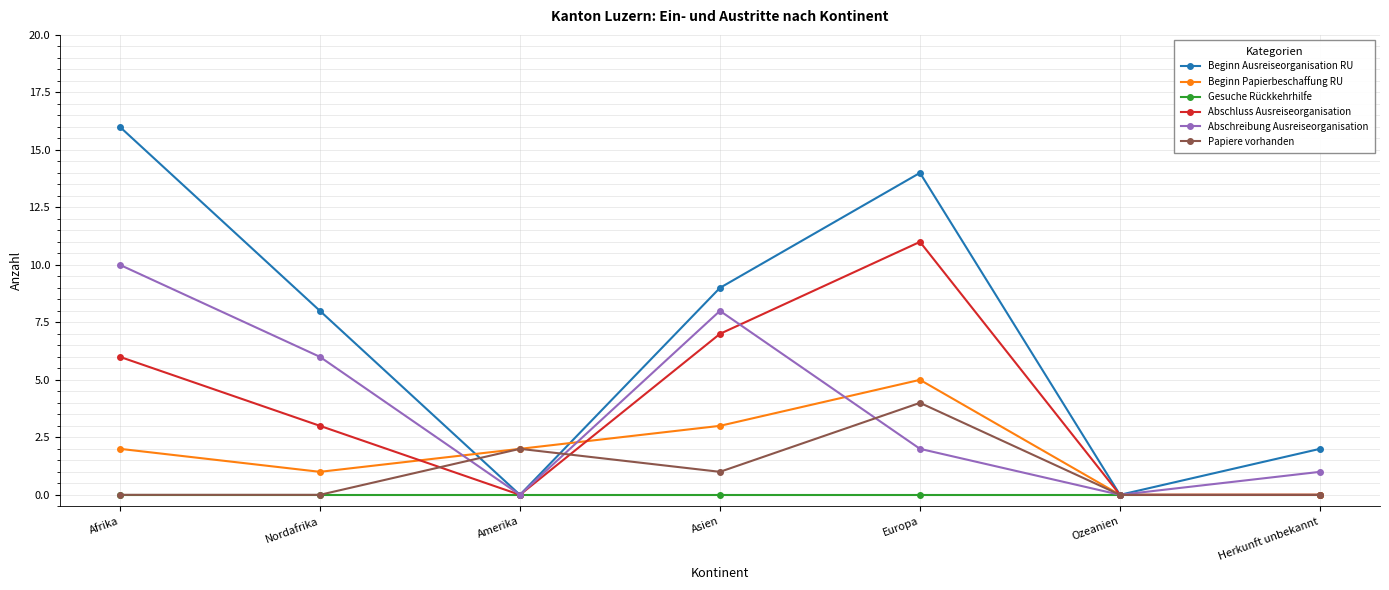

Reading left to right, transcribe all the data shown in this chart.

Beginn Ausreiseorganisation RU: Afrika=16	Nordafrika=8	Amerika=0	Asien=9	Europa=14	Ozeanien=0	Herkunft unbekannt=2
Beginn Papierbeschaffung RU: Afrika=2	Nordafrika=1	Amerika=2	Asien=3	Europa=5	Ozeanien=0	Herkunft unbekannt=0
Gesuche Rückkehrhilfe: Afrika=0	Nordafrika=0	Amerika=0	Asien=0	Europa=0	Ozeanien=0	Herkunft unbekannt=0
Abschluss Ausreiseorganisation: Afrika=6	Nordafrika=3	Amerika=0	Asien=7	Europa=11	Ozeanien=0	Herkunft unbekannt=0
Abschreibung Ausreiseorganisation: Afrika=10	Nordafrika=6	Amerika=0	Asien=8	Europa=2	Ozeanien=0	Herkunft unbekannt=1
Papiere vorhanden: Afrika=0	Nordafrika=0	Amerika=2	Asien=1	Europa=4	Ozeanien=0	Herkunft unbekannt=0